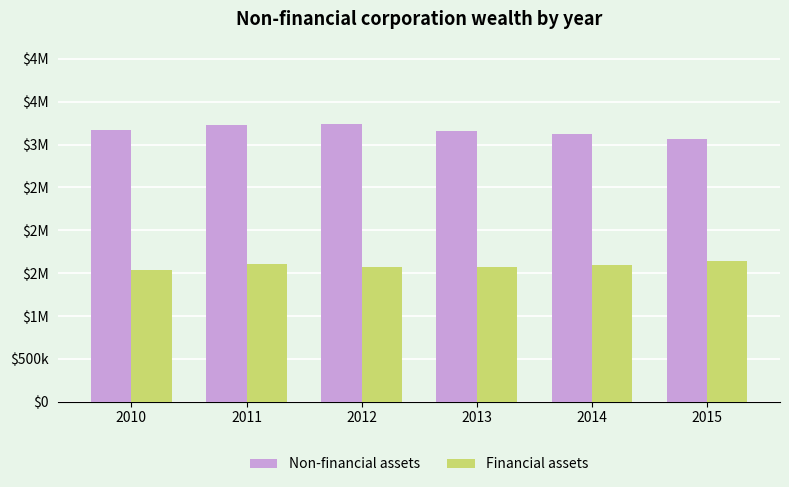

Does the chart contain stacked bars?

No